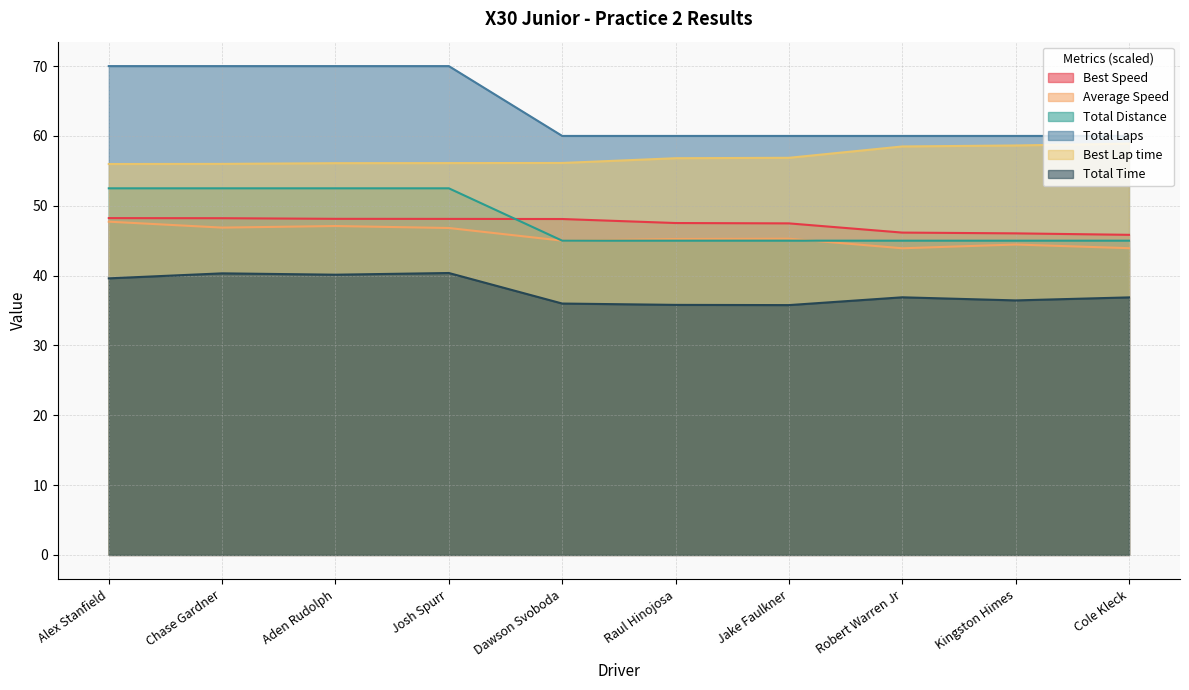

Which label corresponds to the smallest value in the chart?

Jake Faulkner